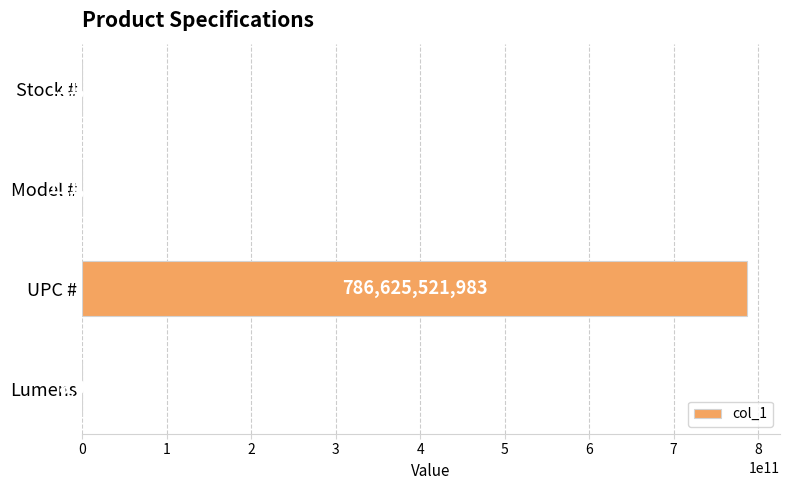

True or false: the data shows 111904 at Model #.

True